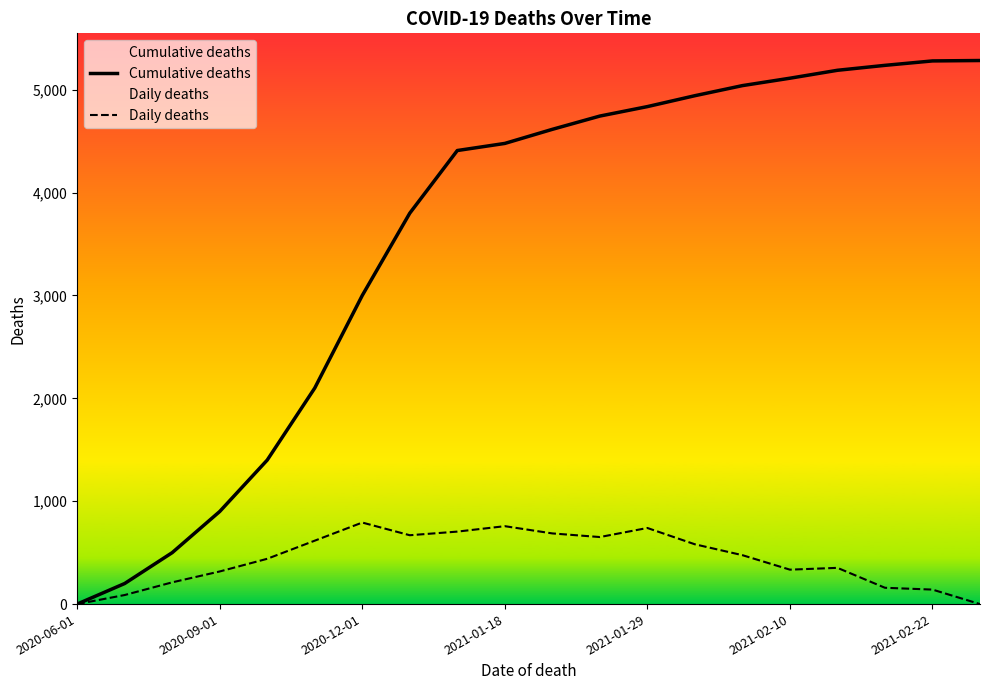

The Cumulative deaths series shows -2245.9 at 2020-06-01. True or false?

False